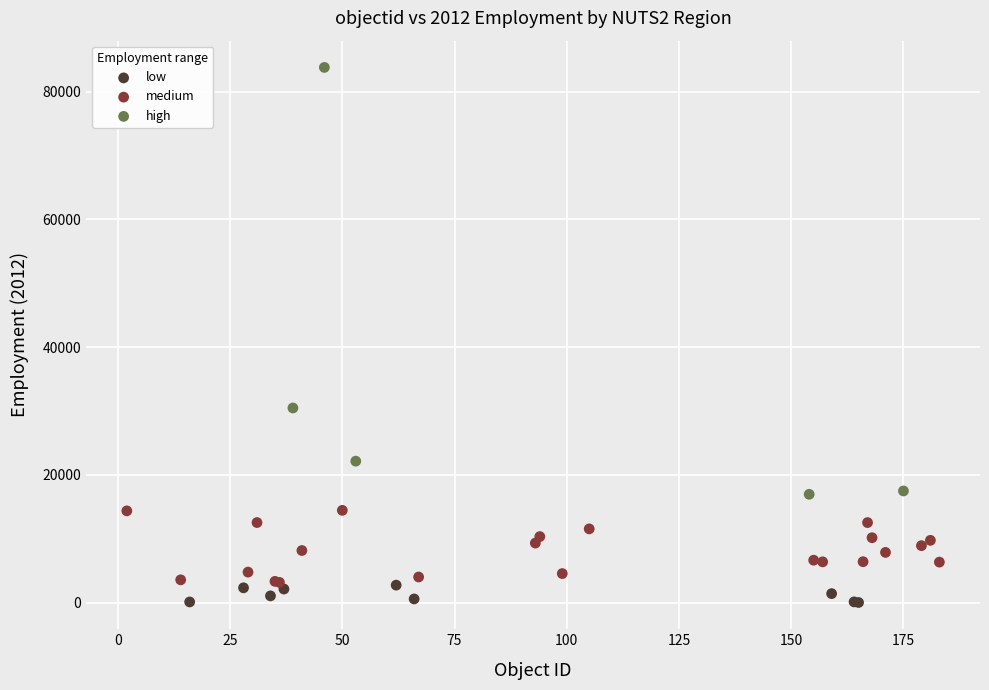

Which series contains the highest Y value?

high